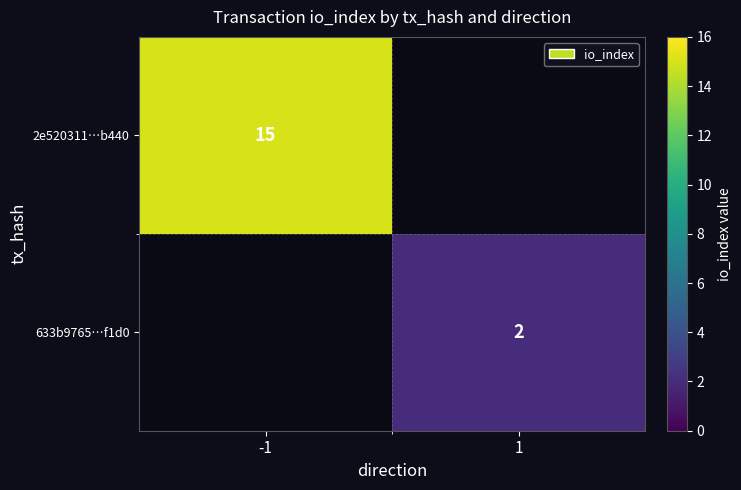

What is the maximum value shown in the chart?

15.0